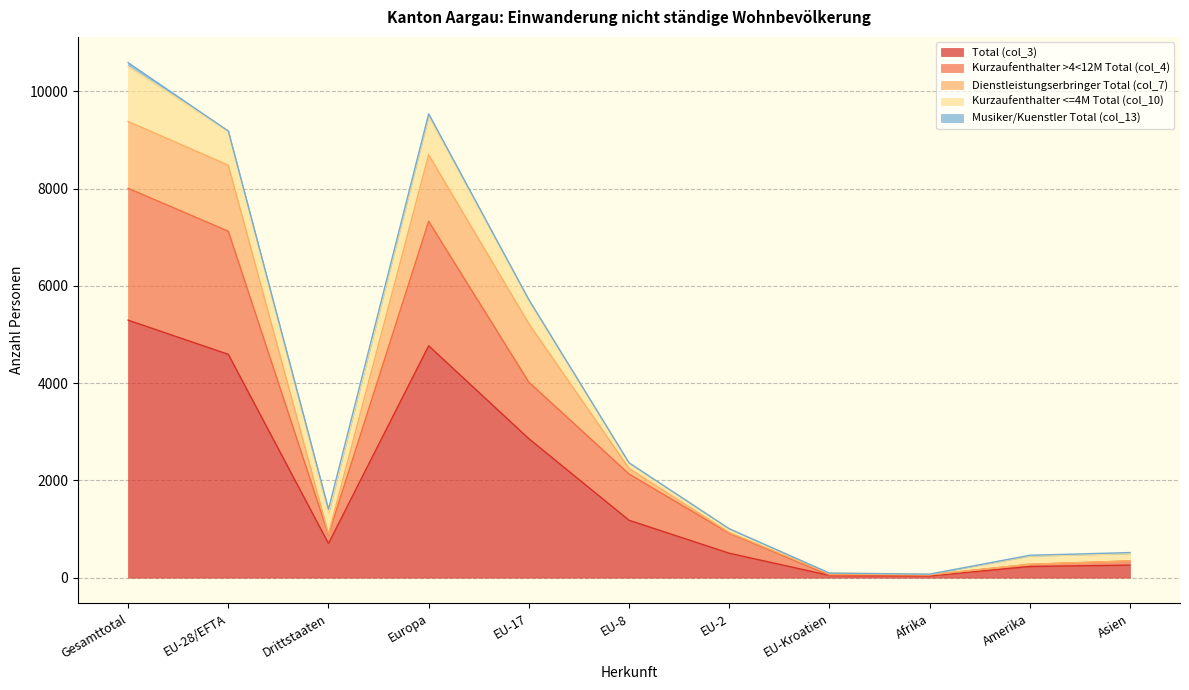

Where is Musiker/Kuenstler Total (col_13) nearest to the value 41?

Europa